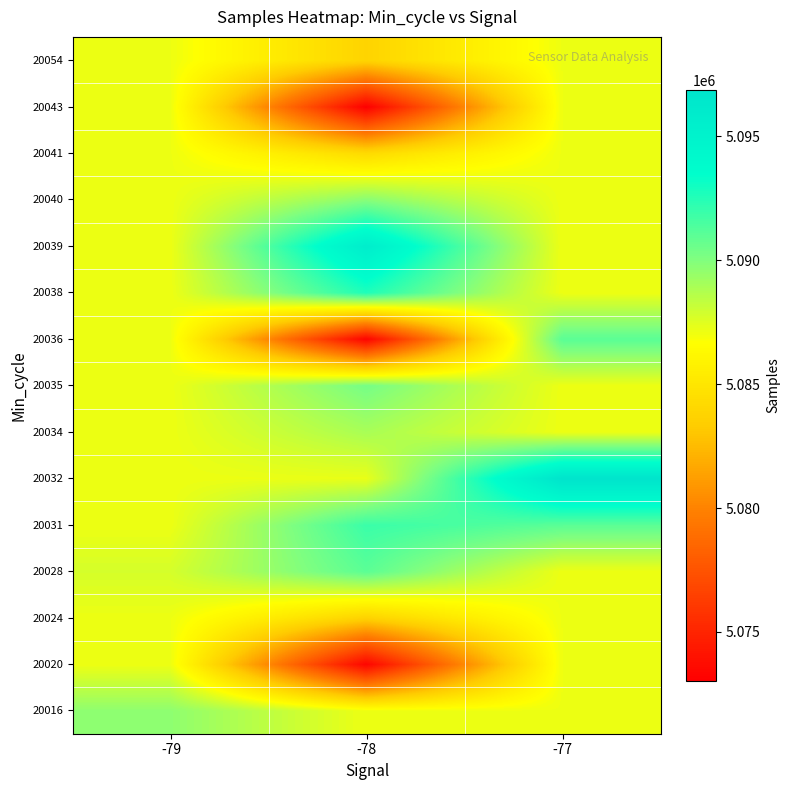

Reading left to right, what are all the values shown in this chart?

20016: -79=5089652.0	-78=5087123.2	-77=5087123.2
20020: -79=5087123.2	-78=5073320.0	-77=5087123.2
20024: -79=5087123.2	-78=5083719.0	-77=5087123.2
20028: -79=5087773.0	-78=5091032.0	-77=5087123.2
20031: -79=5087123.2	-78=5091907.0	-77=5091043.0
20032: -79=5087123.2	-78=5087246.0	-77=5096888.0
20034: -79=5087123.2	-78=5088958.0	-77=5087123.2
20035: -79=5087123.2	-78=5090313.0	-77=5087123.2
20036: -79=5087123.2	-78=5073235.0	-77=5091043.0
20038: -79=5087123.2	-78=5092647.0	-77=5087123.2
20039: -79=5087123.2	-78=5095686.0	-77=5087123.2
20040: -79=5087123.2	-78=5089816.5	-77=5087123.2
20041: -79=5087123.2	-78=5084231.0	-77=5087123.2
20043: -79=5087123.2	-78=5073026.0	-77=5087123.2
20054: -79=5087123.2	-78=5083805.0	-77=5087123.2